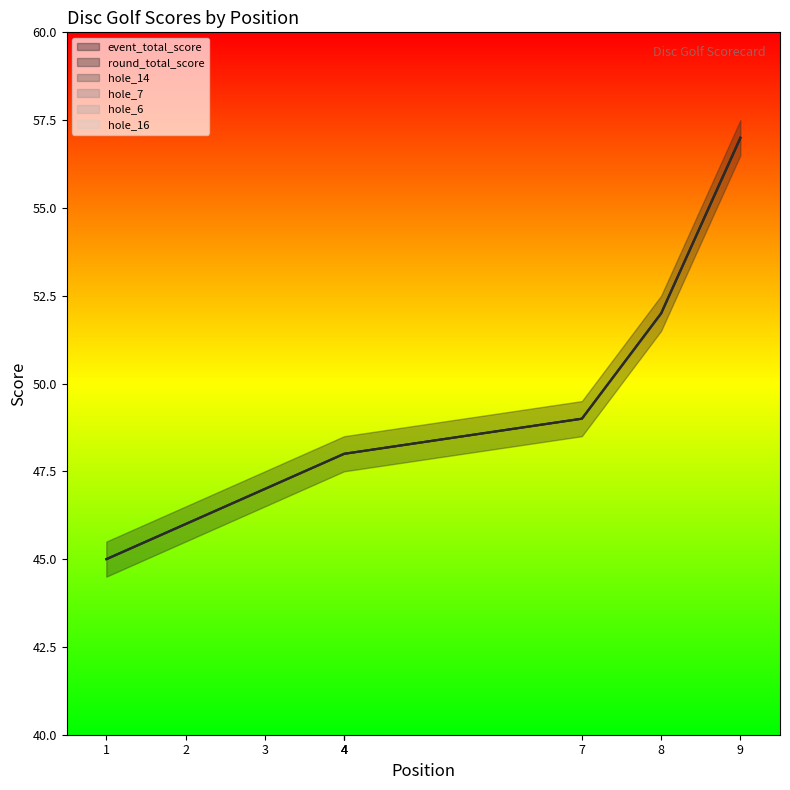

Is the value of hole_6 at 4 greater than the value of event_total_score at 2?

No